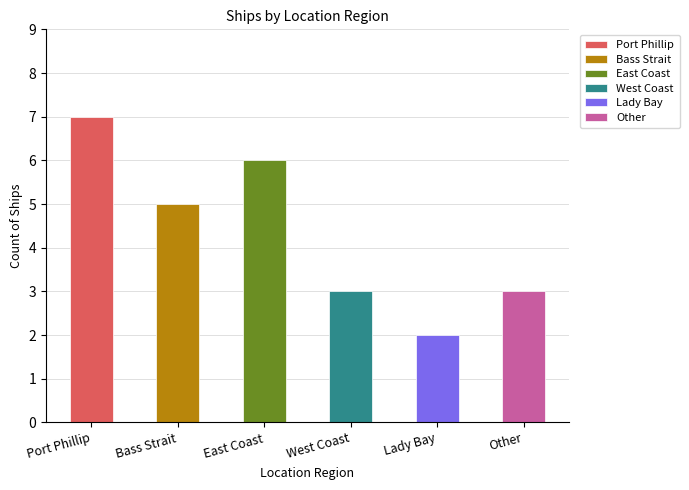

What is the difference between the maximum and minimum values?

5